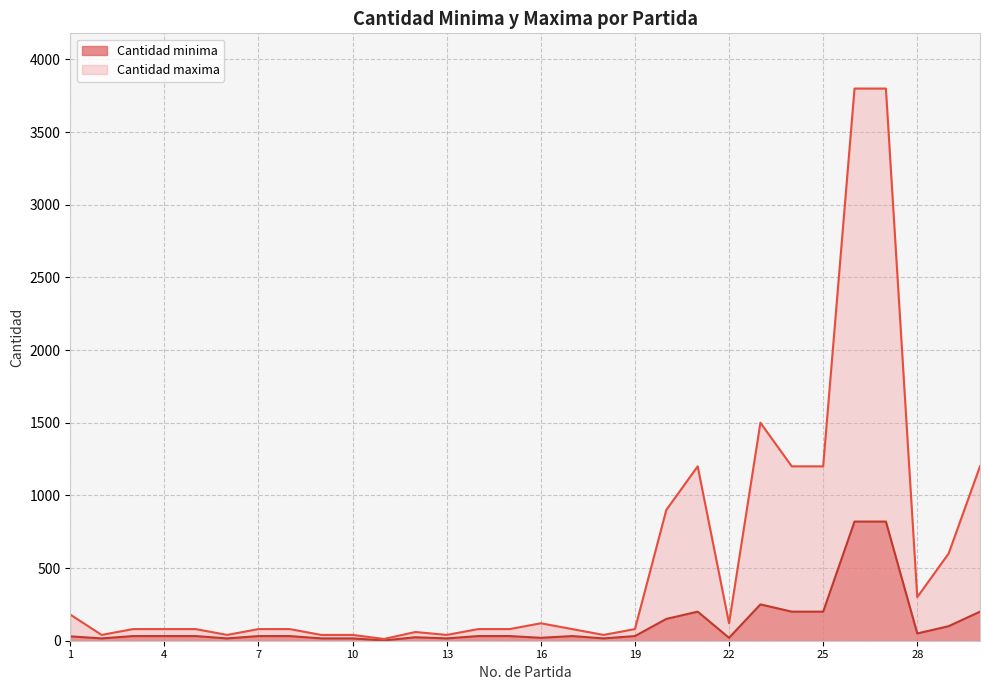

Is the value of Cantidad maxima at 7 greater than the value of Cantidad minima at 5?

Yes